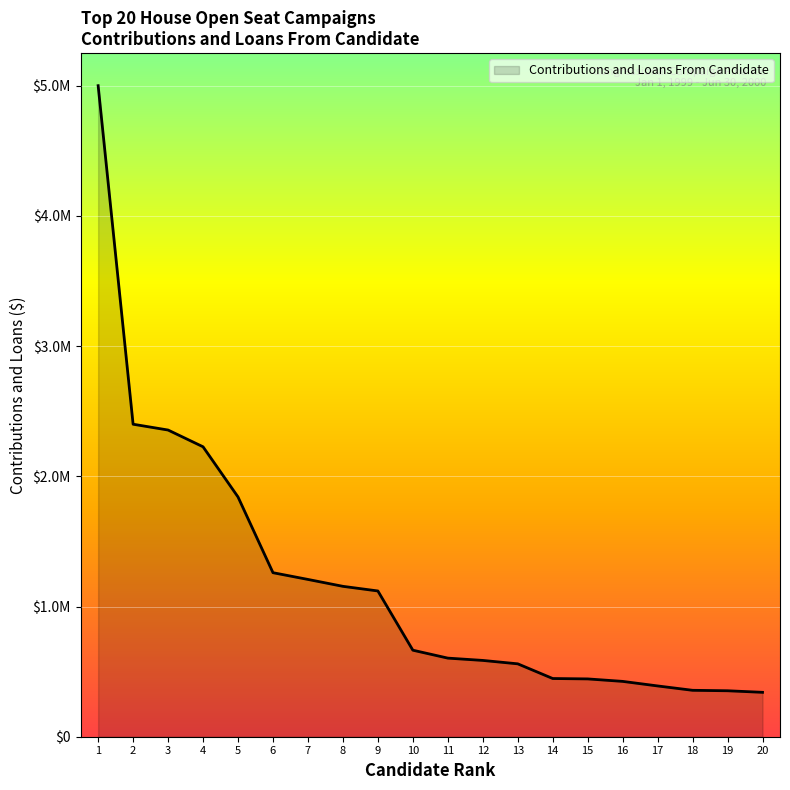

What is the difference between the values at 7 and 2?

1192000